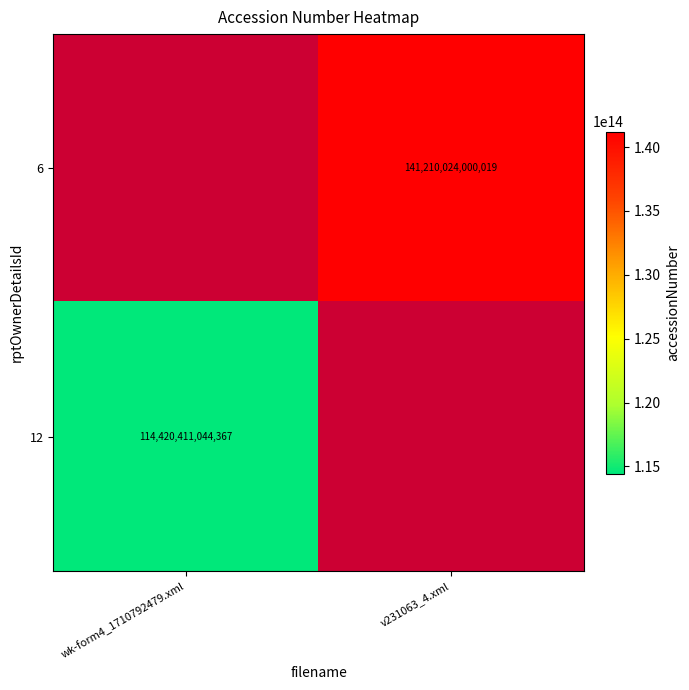

Is the value of 12 at wk-form4_1710792479.xml greater than the value of 6 at v231063_4.xml?

No